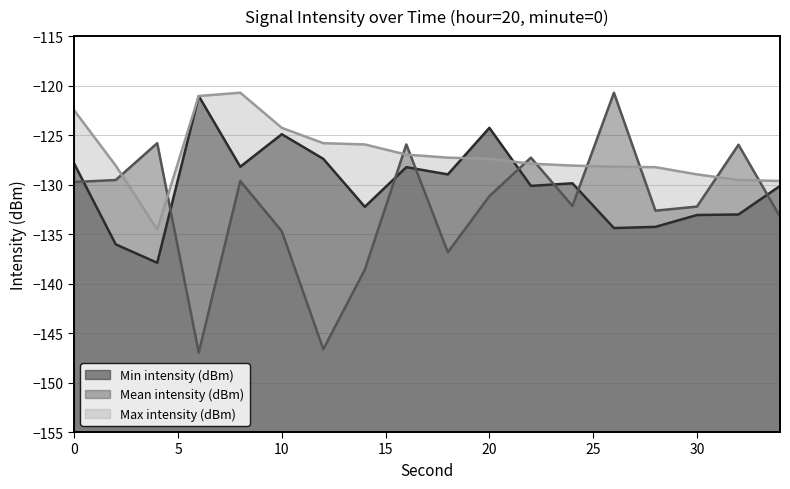

List the series in order of their peak value, lowest first.

Min intensity (dBm), Mean intensity (dBm), Max intensity (dBm)